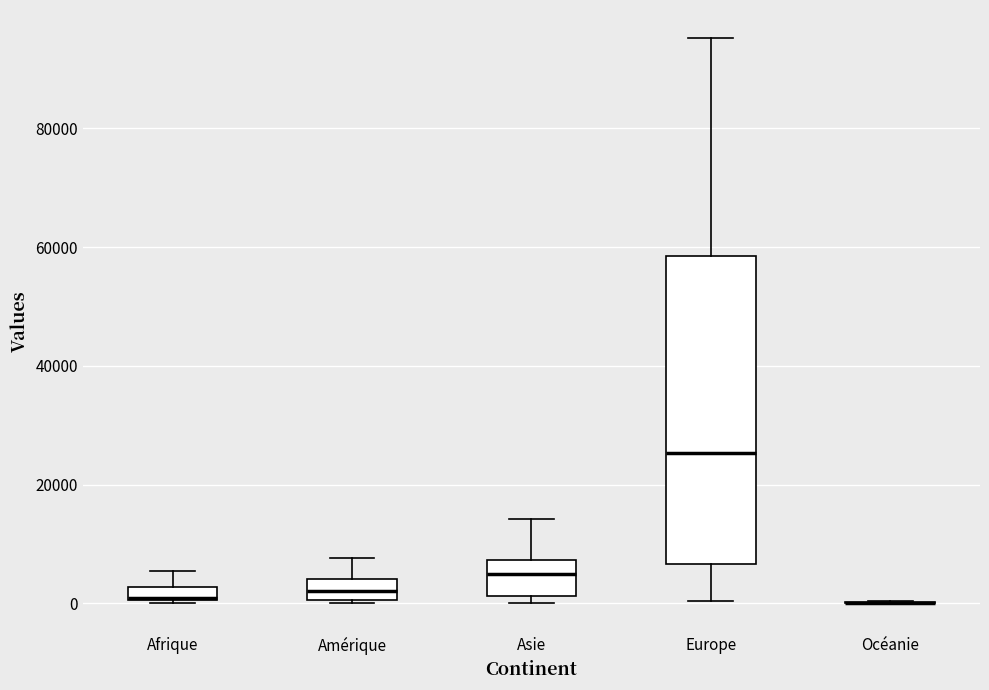

Comparing the boxes themselves (not the whiskers), which one is the tallest?

Europe